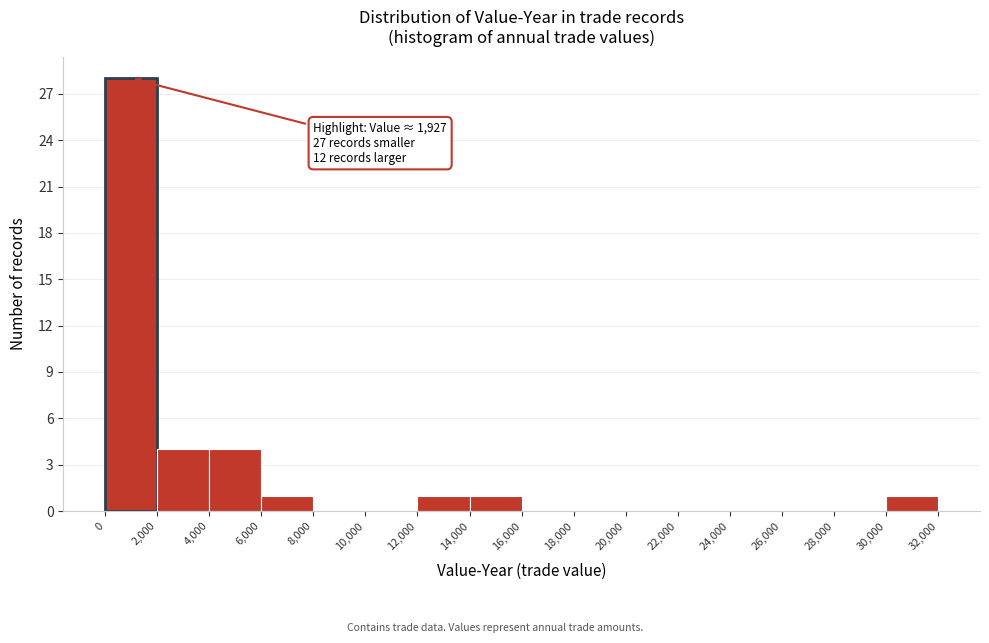

Over which range of the x-axis is the bar tallest?

0 to 2,000